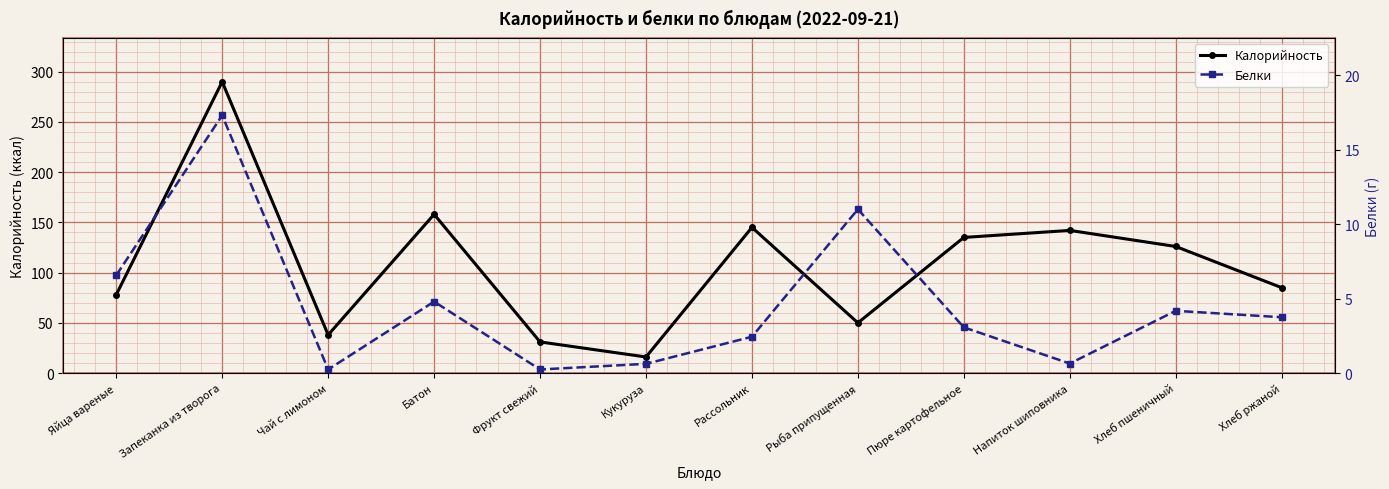

Count the number of categories in the chart.

12